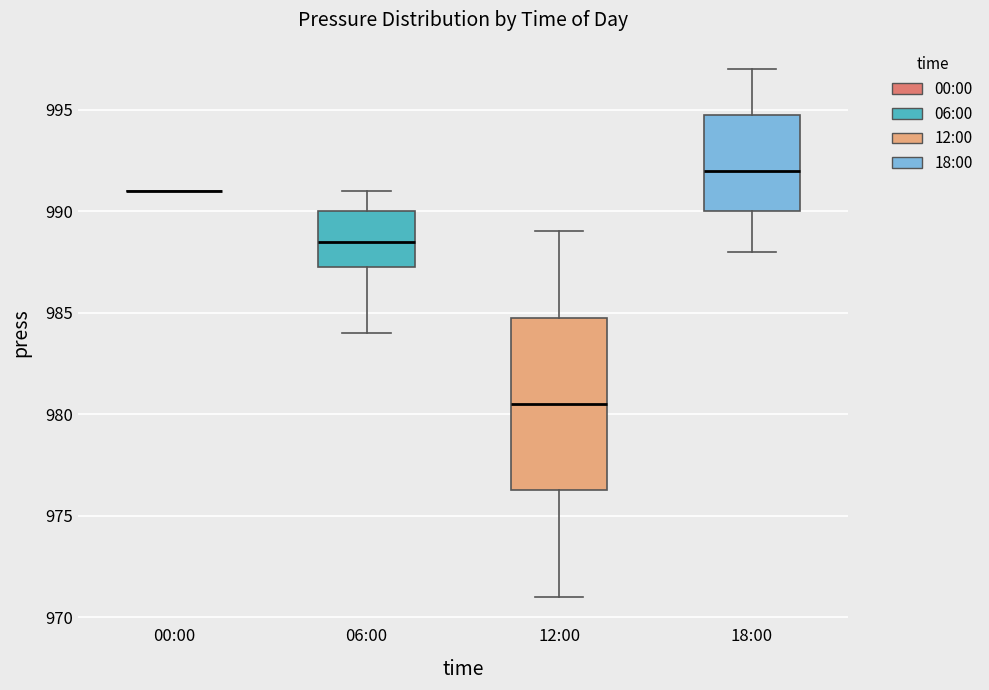

Reading left to right, transcribe this box plot: for each box, give where its median line is, the range the box spans, and where its two whiskers end, as read against the y-axis. The values are not printed on the chart, so give them approximately, as read against the axis.

00:00: box collapsed to a line at 991.0, whiskers 991.0 to 991.0
06:00: median 988.5, box 987.5 to 990.0, whiskers 984.0 to 991.0
12:00: median 980.5, box 976.5 to 985.0, whiskers 971.0 to 989.0
18:00: median 992.0, box 990.0 to 995.0, whiskers 988.0 to 997.0